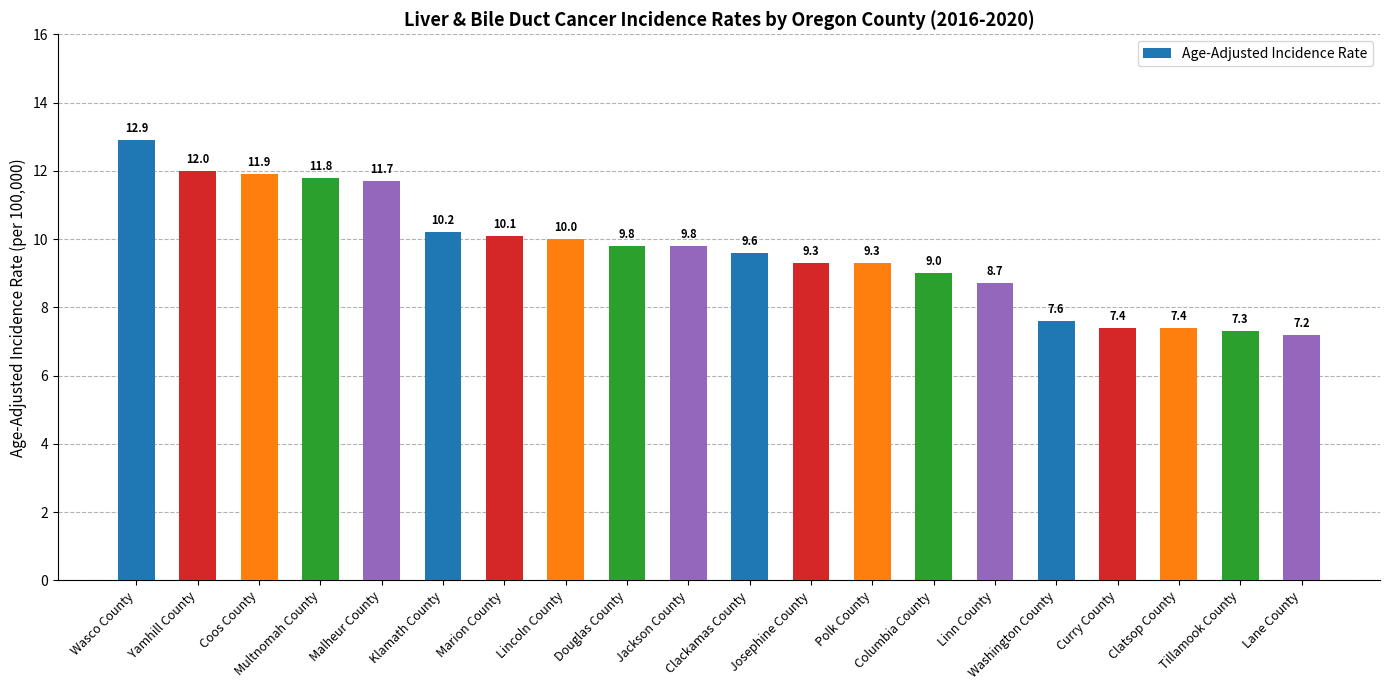

True or false: the data shows 11.9 at Coos County.

True